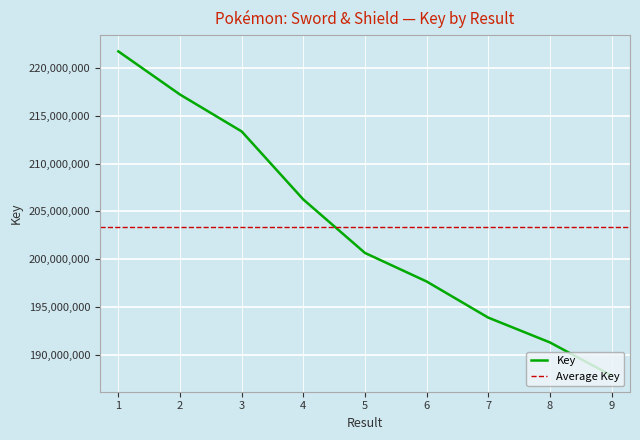

What is the difference between the maximum and minimum values?

33895203